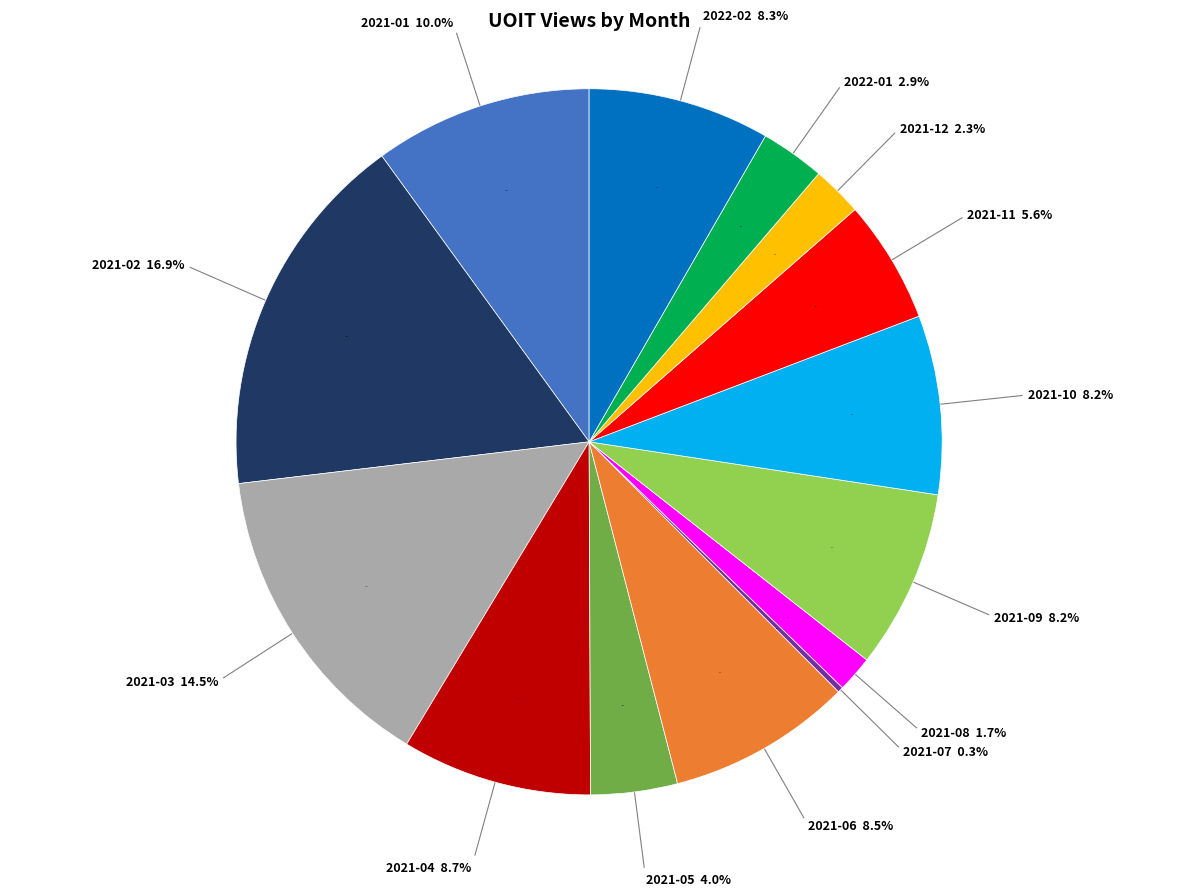

The 2021-12 slice represents 2% of the pie. True or false?

True